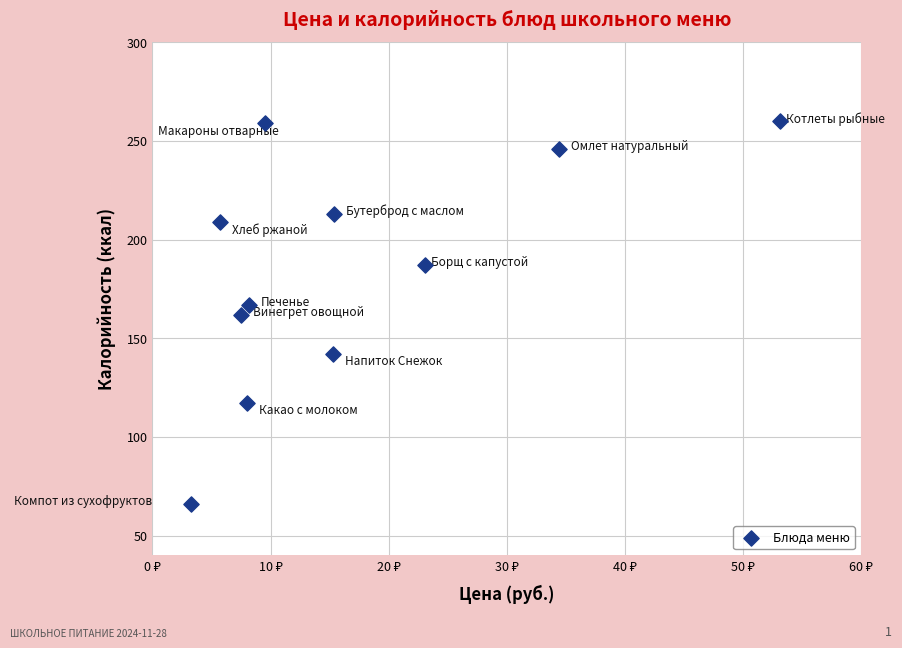

What is the range of Y values (max minus min)?

194